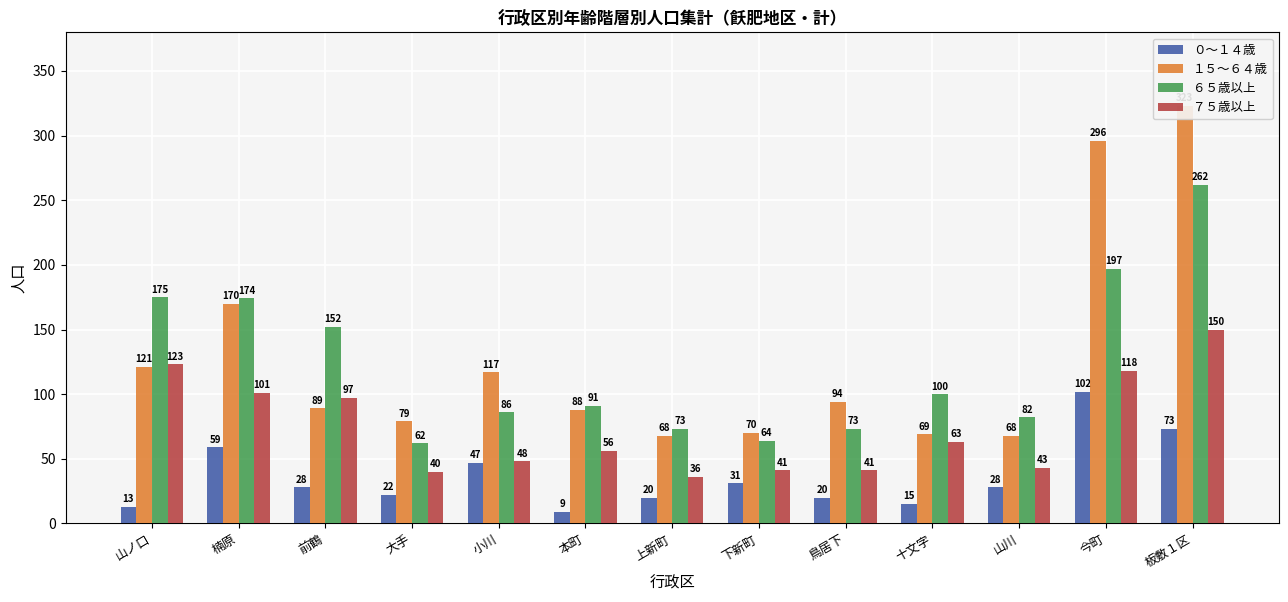

Is it true that ０～１４歳 equals 31 at 下新町?

True